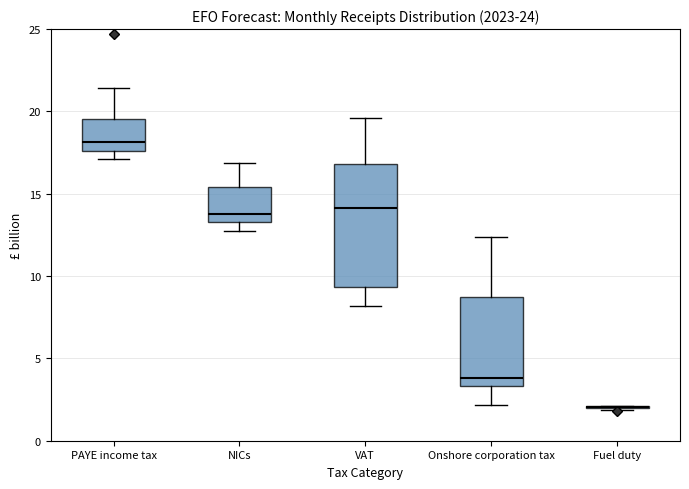

Reading left to right, read every box against the y-axis: the position of its median line, the range the box covers, and the ends of its whiskers. The values are not printed on the chart, so give them approximately, as read against the axis.

PAYE income tax: median 18.0, box 17.5 to 19.5, whiskers 17.0 to 21.5
NICs: median 13.5 (just above the box's lower edge), box 13.5 to 15.5, whiskers 12.5 to 17.0
VAT: median 14.0, box 9.5 to 17.0, whiskers 8.0 to 19.5
Onshore corporation tax: median 4.0, box 3.5 to 9.0, whiskers 2.0 to 12.5
Fuel duty: box collapsed to a line at 2.0, whiskers 2.0 to 2.0